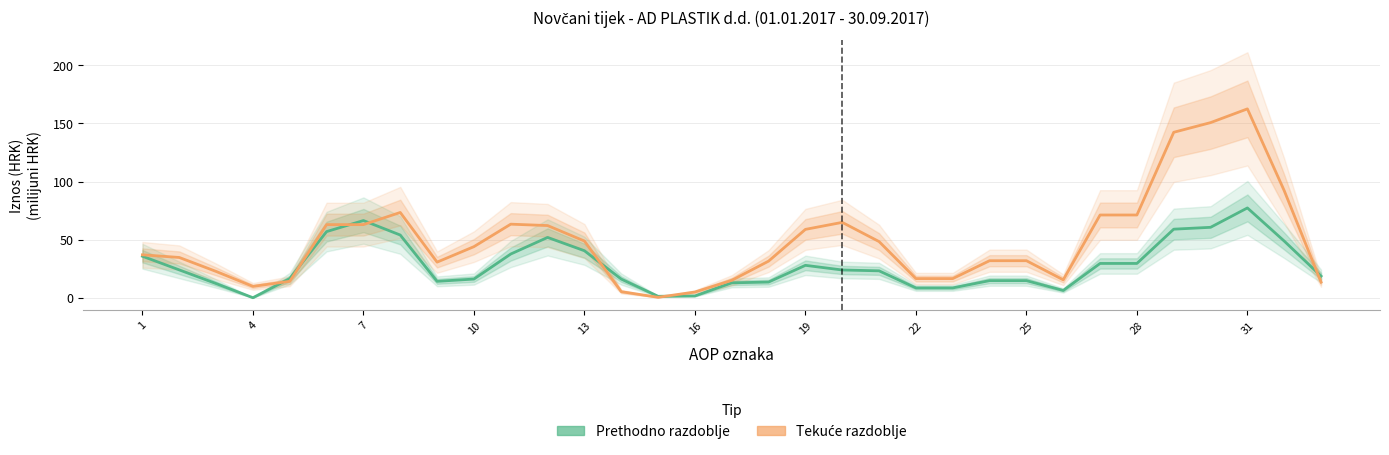

Which series has the largest total across all categories?

Tekuće razdoblje